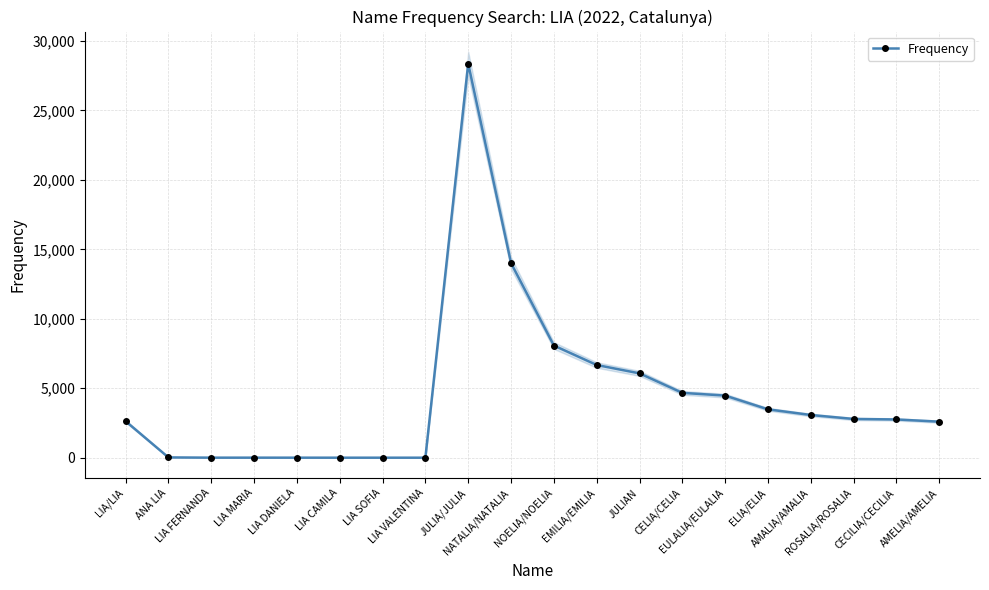

What is the sum of the values at CECILIA/CECILIA and NOELIA/NOELIA?

10830